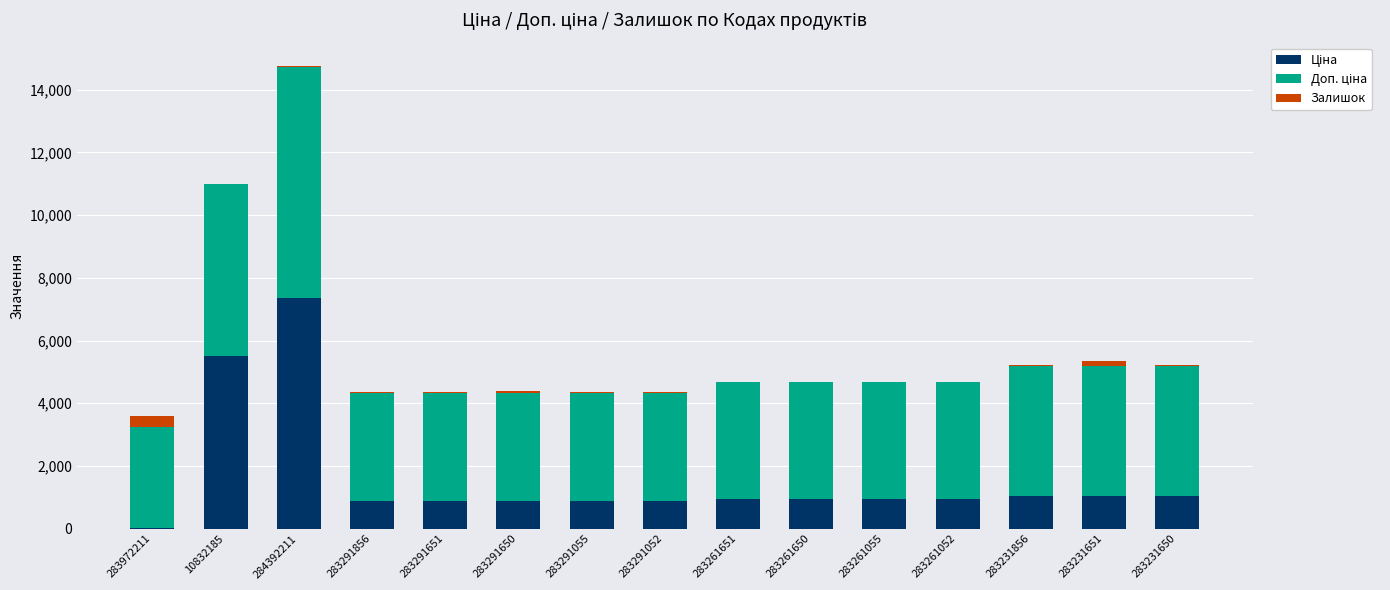

At which category is the sum across all series the highest?

284392211